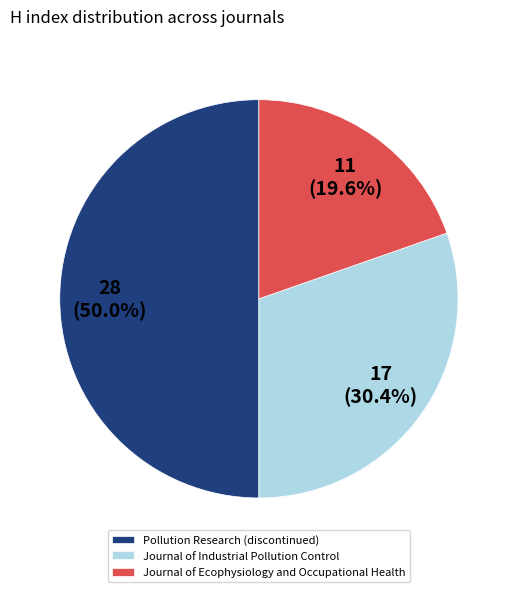

Is it true that Journal of Industrial Pollution Control is 23% of the pie?

False